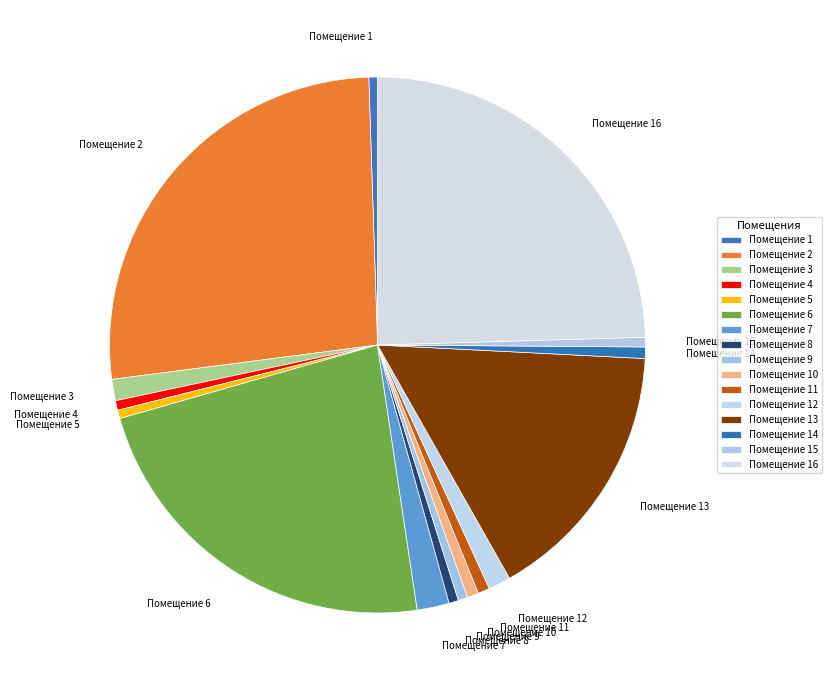

Combined, do Помещение 5 and Помещение 16 account for over 50%?

No